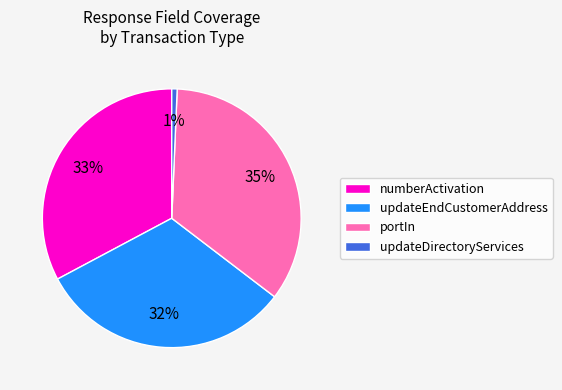

To the nearest percent, what is the difference between the updateDirectoryServices and updateEndCustomerAddress slice percentages?

31%